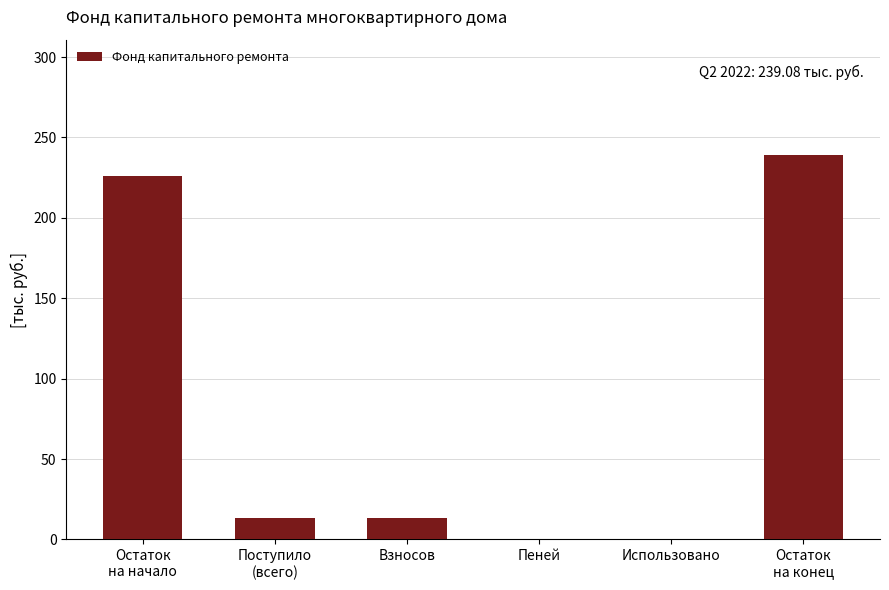

Reading left to right, list all the values displayed in this chart.

225.7	13.4	13.4	0.0	0.0	239.1